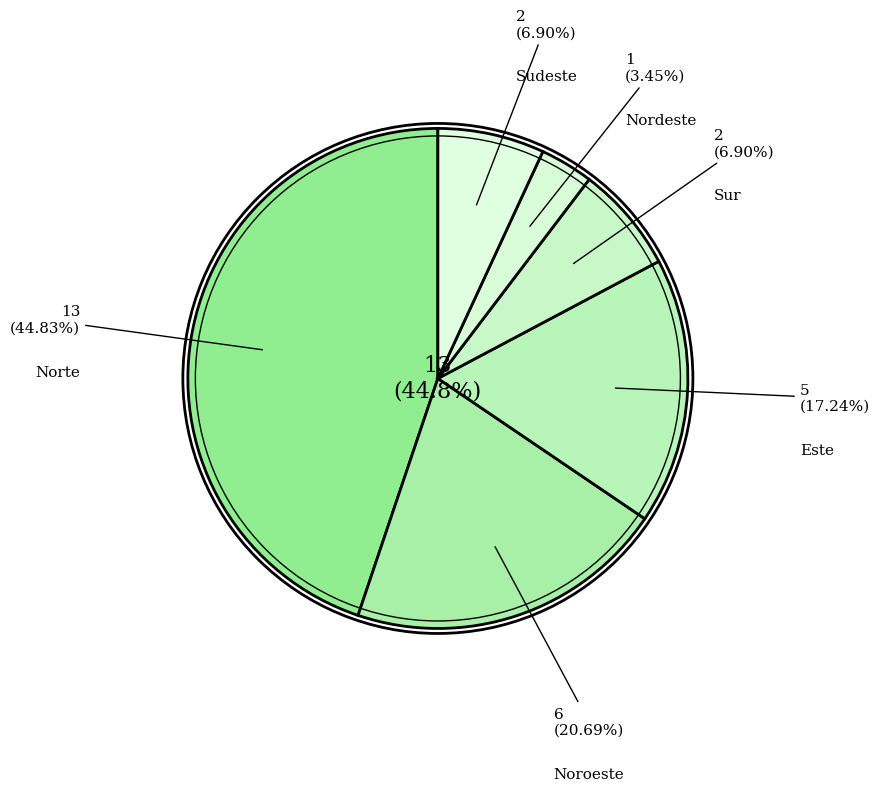

Rank the categories by value from lowest to highest.

Nordeste, Sur, Sudeste, Este, Noroeste, Norte